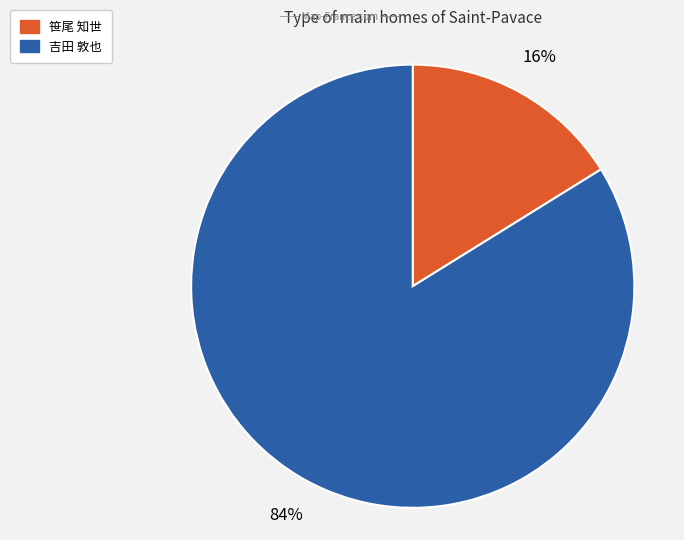

Is there a majority slice in this chart?

Yes